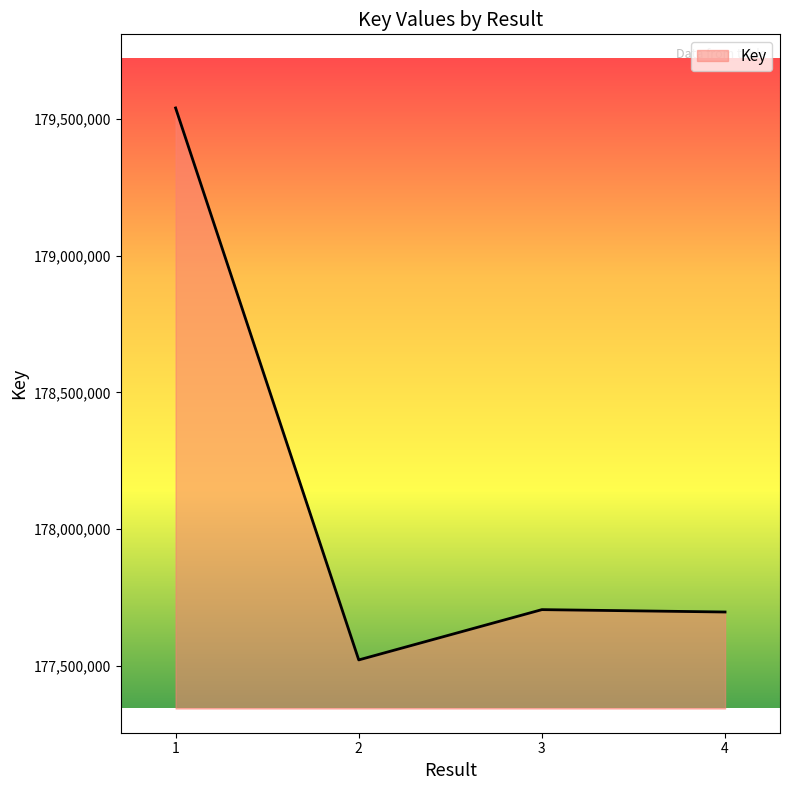

Is it true that the value at 1 is 301993458?

False